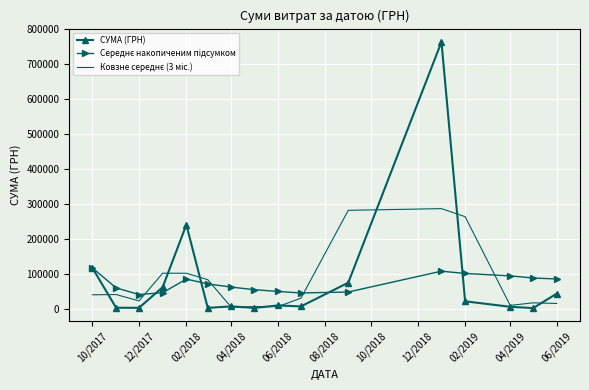

Which series has the widest spread of values?

СУМА (ГРН)